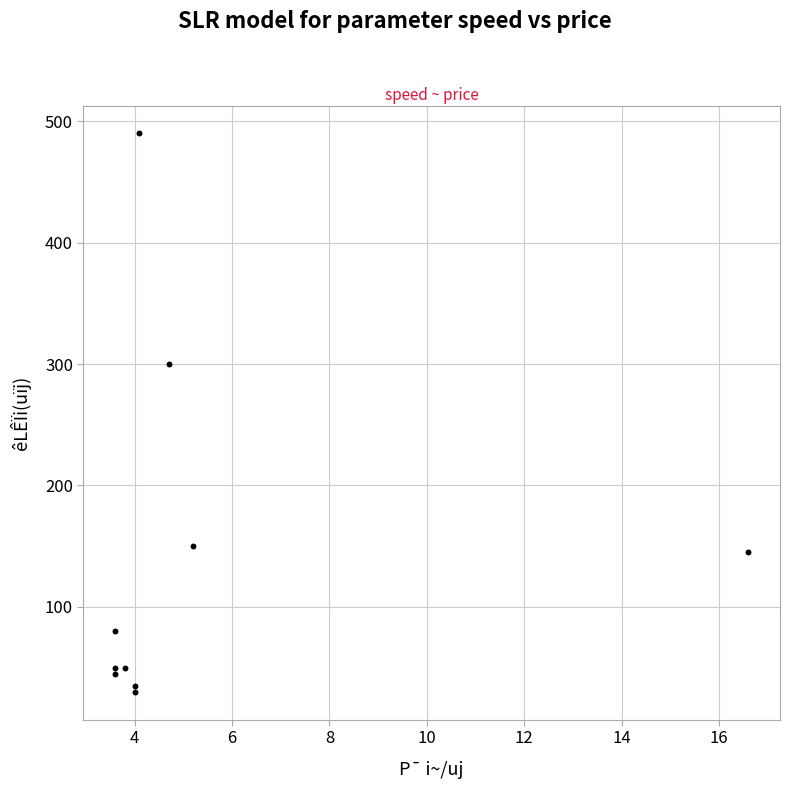

What Y value in the scatter plot is closest to 260?

300